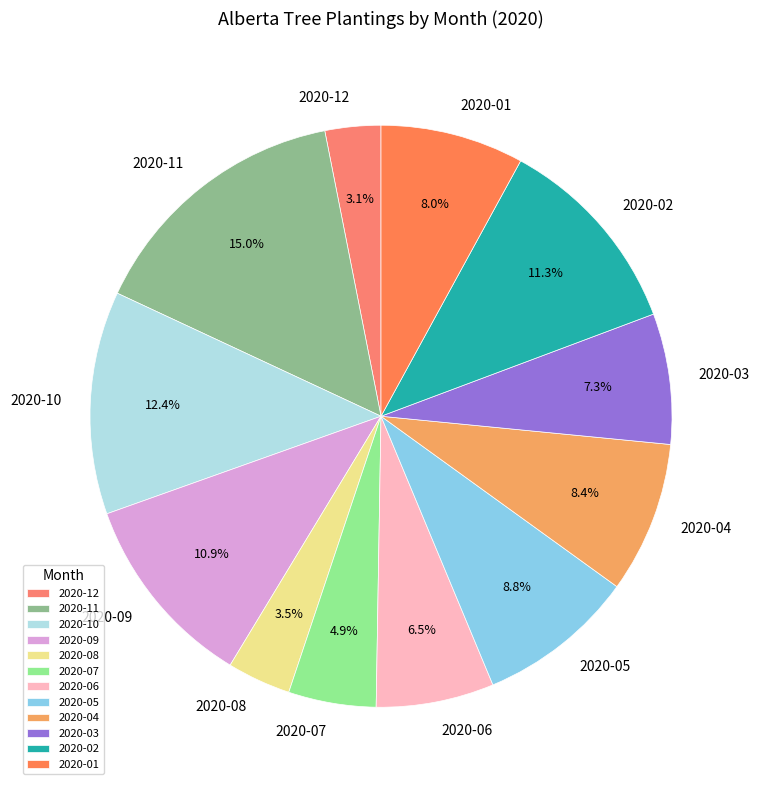

What is the largest slice in the pie chart?

2020-11